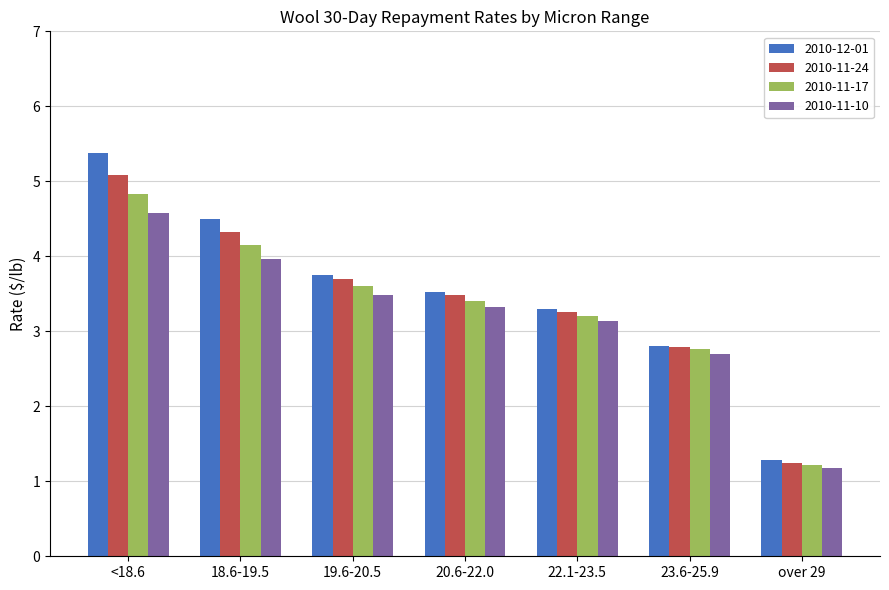

What is the difference between the maximum and minimum values in the 2010-11-17 series?

3.6